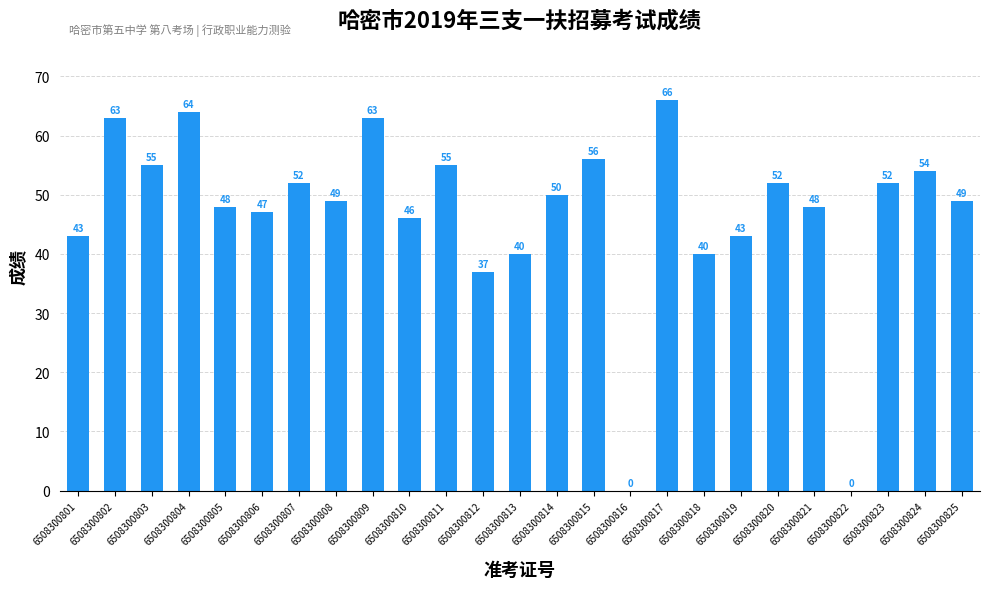

What is the average value?

47